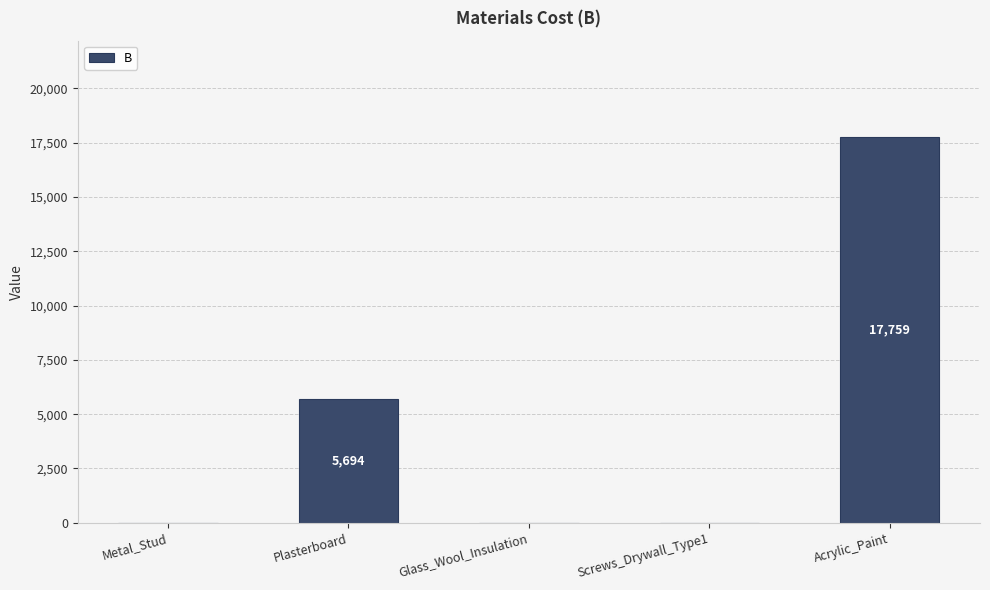

Reading left to right, extract all data points from this chart.

0.0	5694.1	0.0	0.0	17759.1